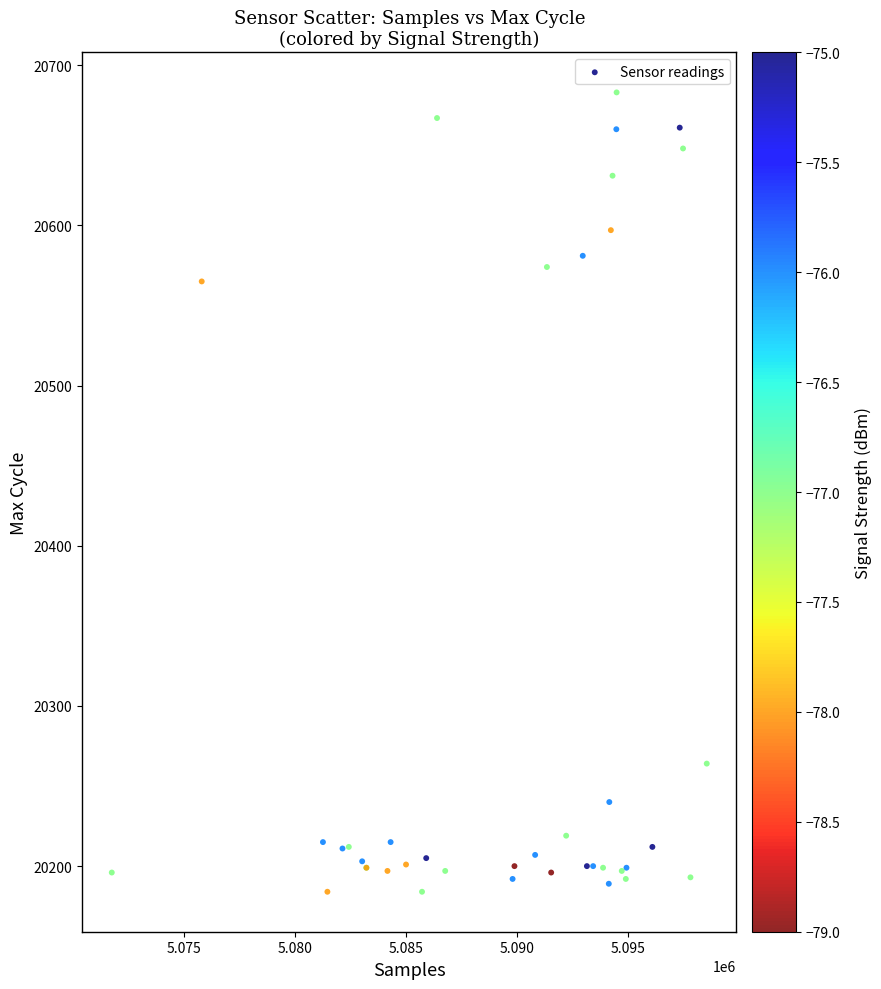

What Y value in the scatter plot is closest to 20433?

20565